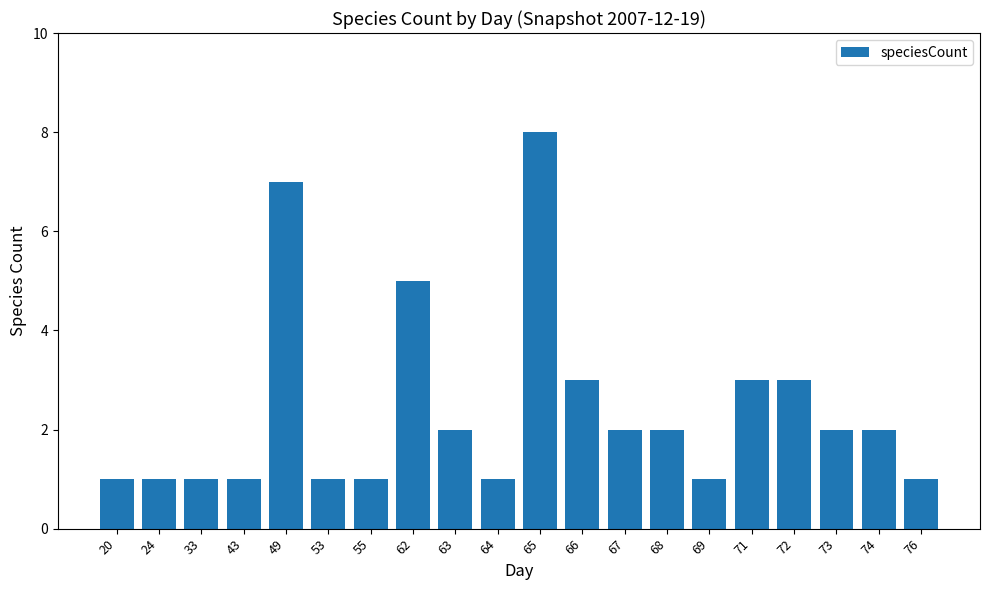

What is the difference between the second highest and minimum values?

6